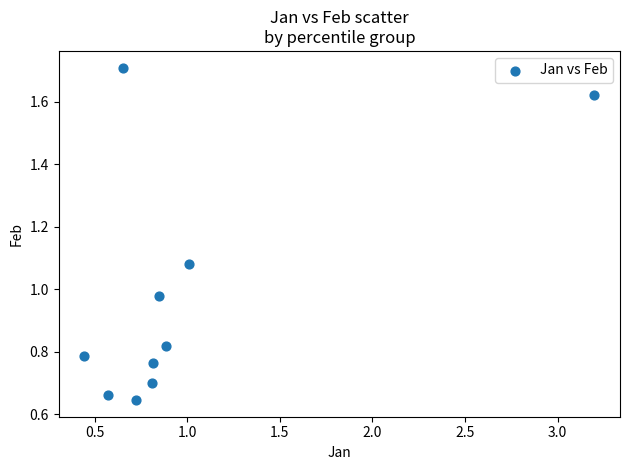

What is the range of X values (max minus min)?

2.8